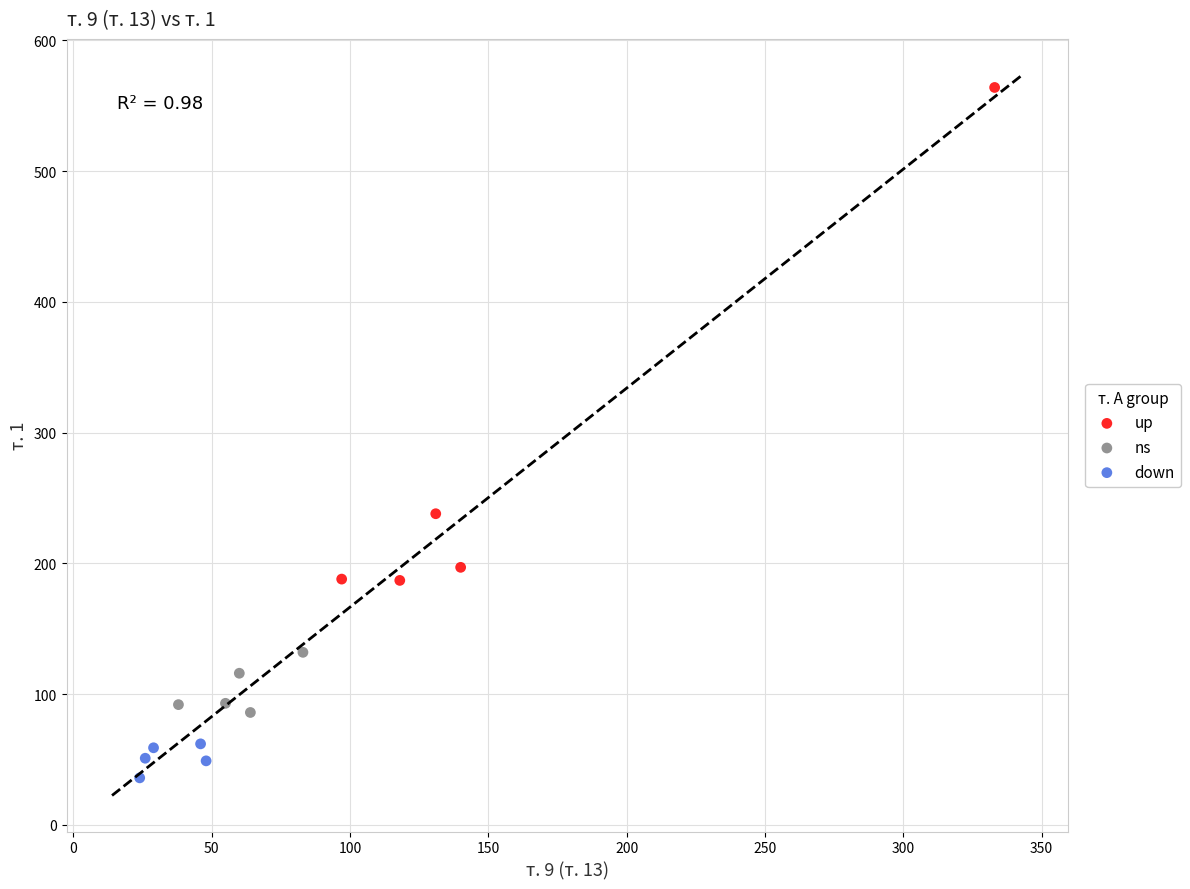

Which series contains the lowest Y value?

down